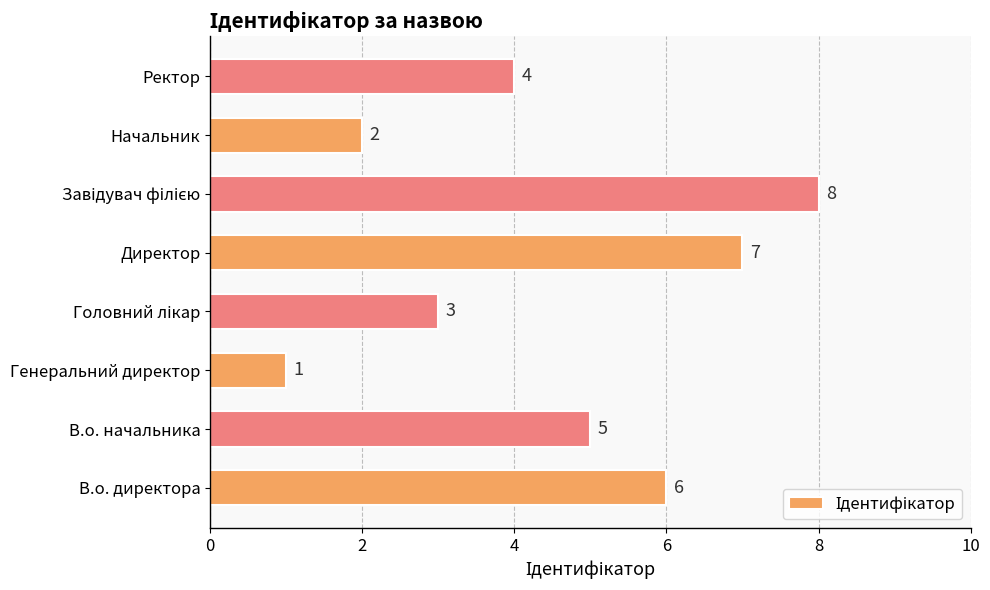

How many bars are there in total?

8